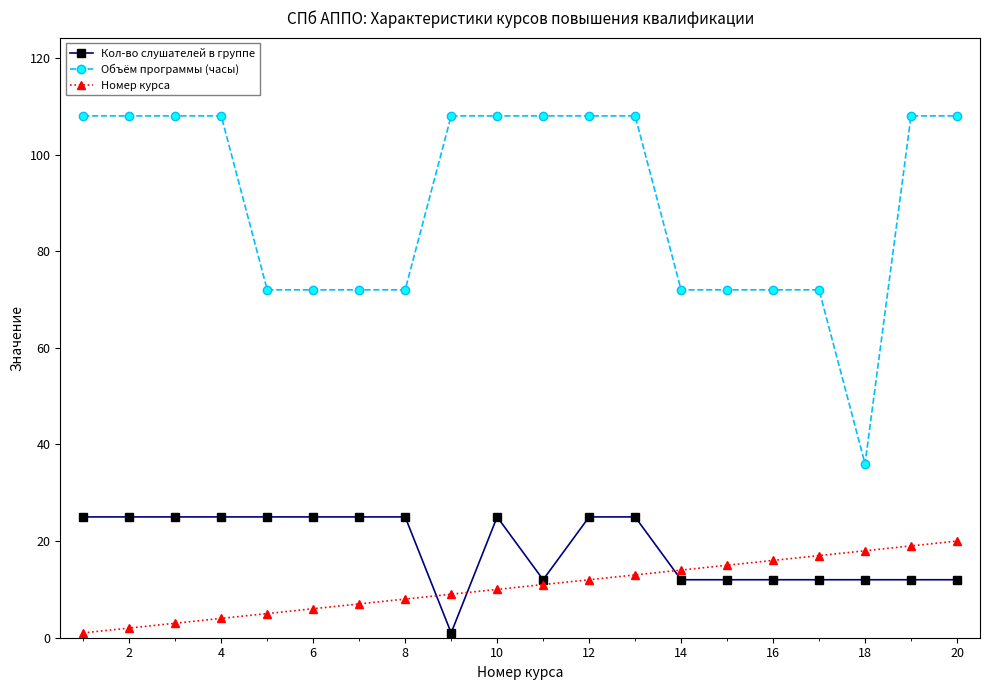

What is the smallest value displayed?

1